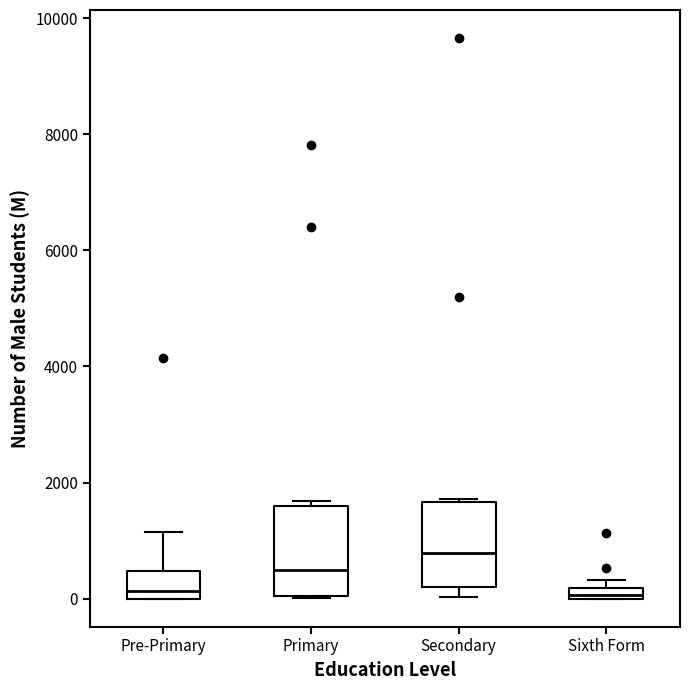

Where is the upper edge of the box for Secondary on the y-axis? The values are not printed on the chart, so give them approximately, as read against the axis.

1600